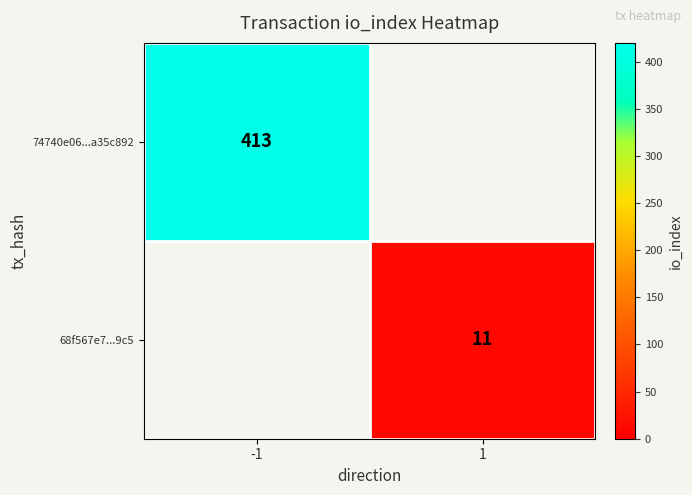

Is it true that 68f567e7...9c5 equals 11 at 1?

True